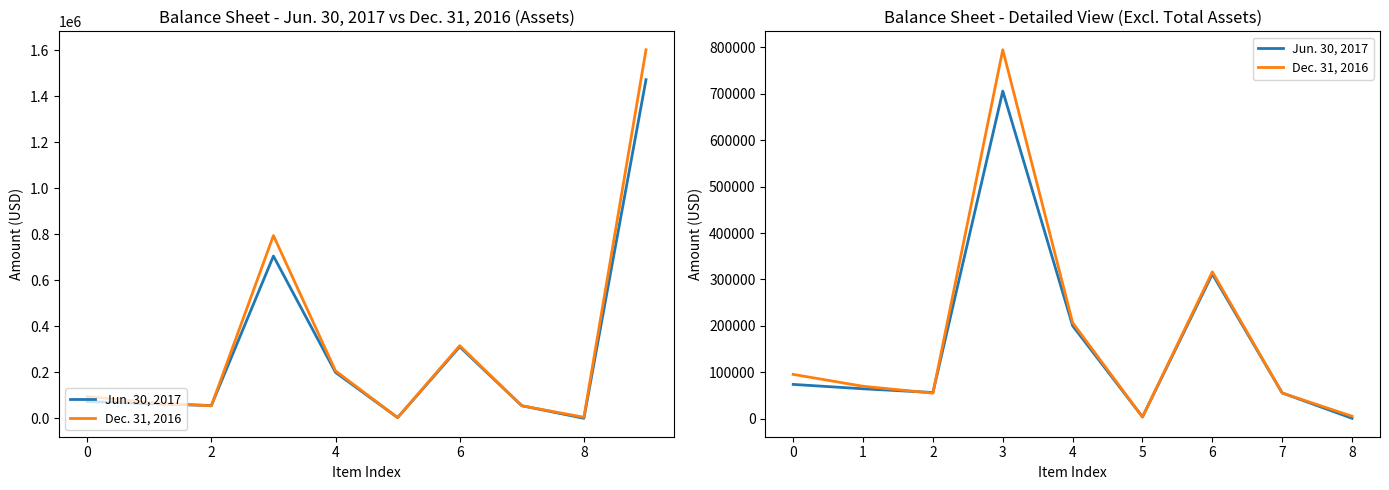

How many categories are shown in the chart?

9